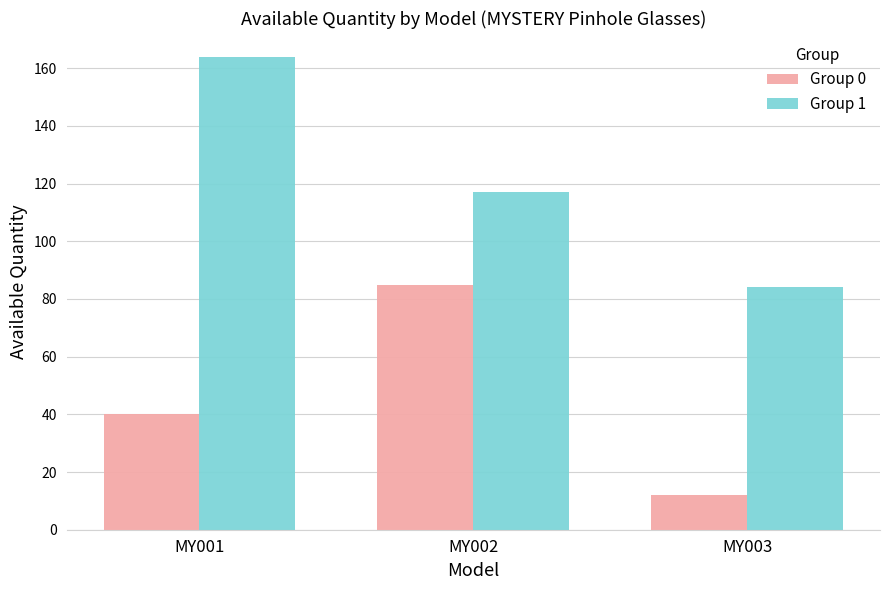

List the series in order of their peak value, highest first.

Group 1, Group 0